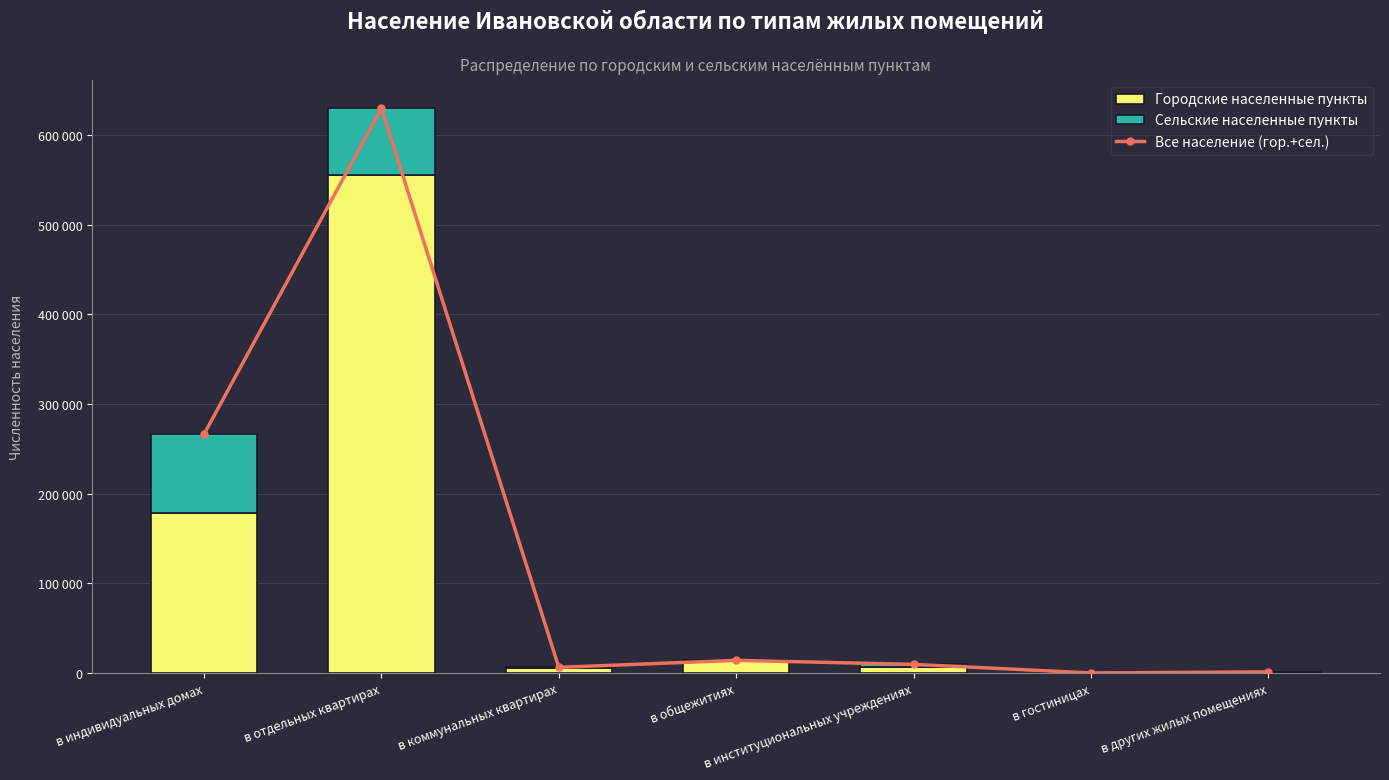

What is the label of the 2nd bar from the left?

в отдельных квартирах